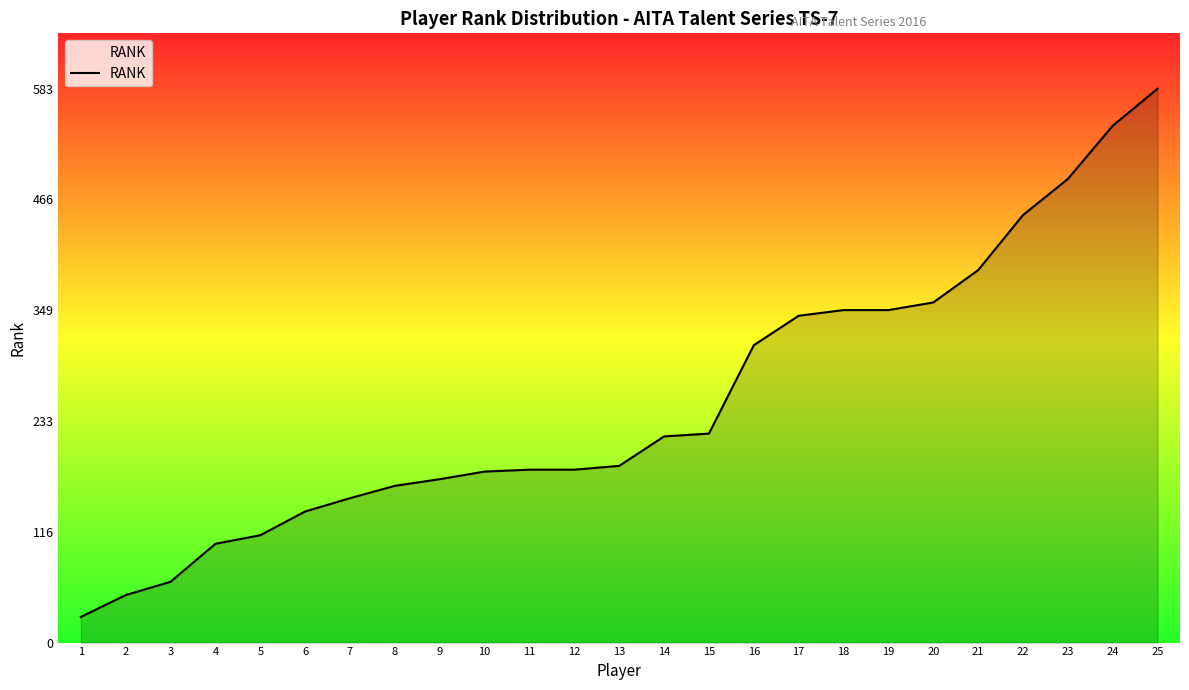

Read the value at 6, to the nearest 10.

140